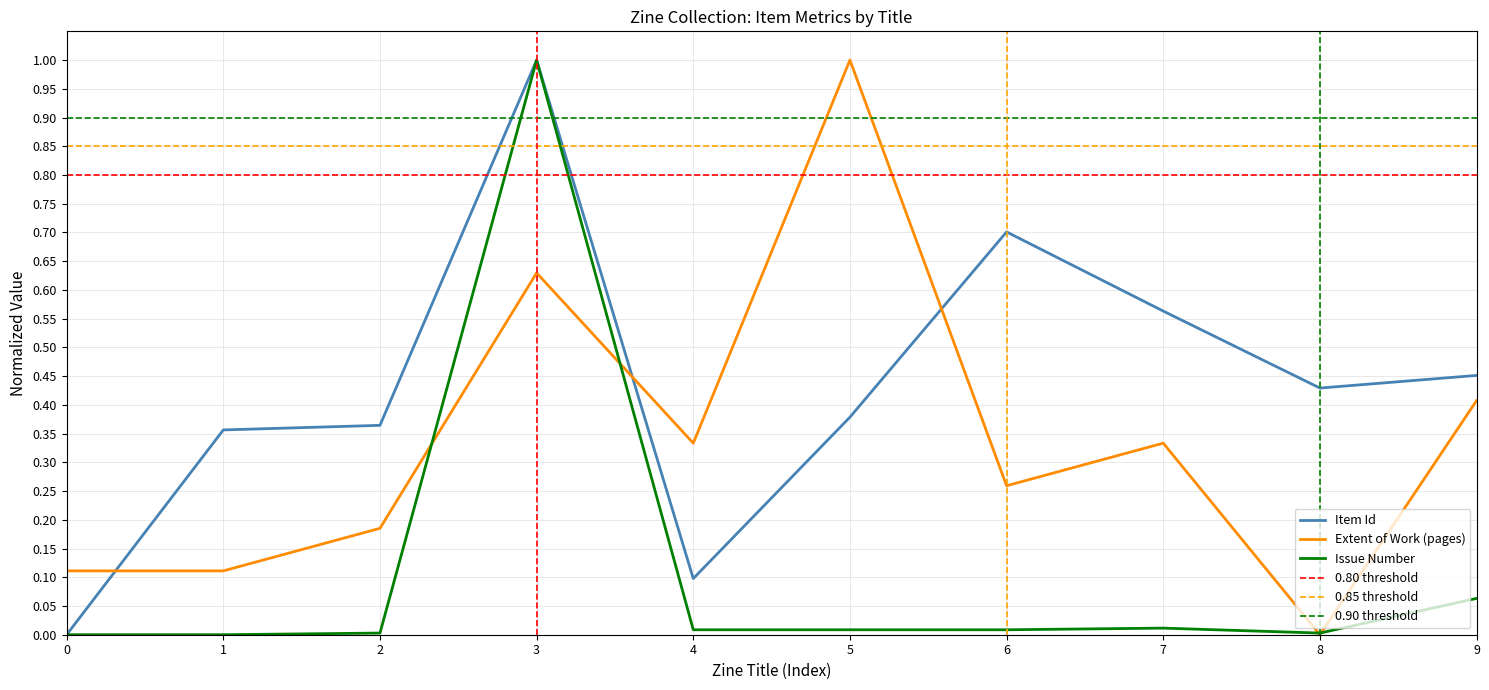

What is the difference between the second highest and second lowest values in the Extent of Work (pages) series?

0.5